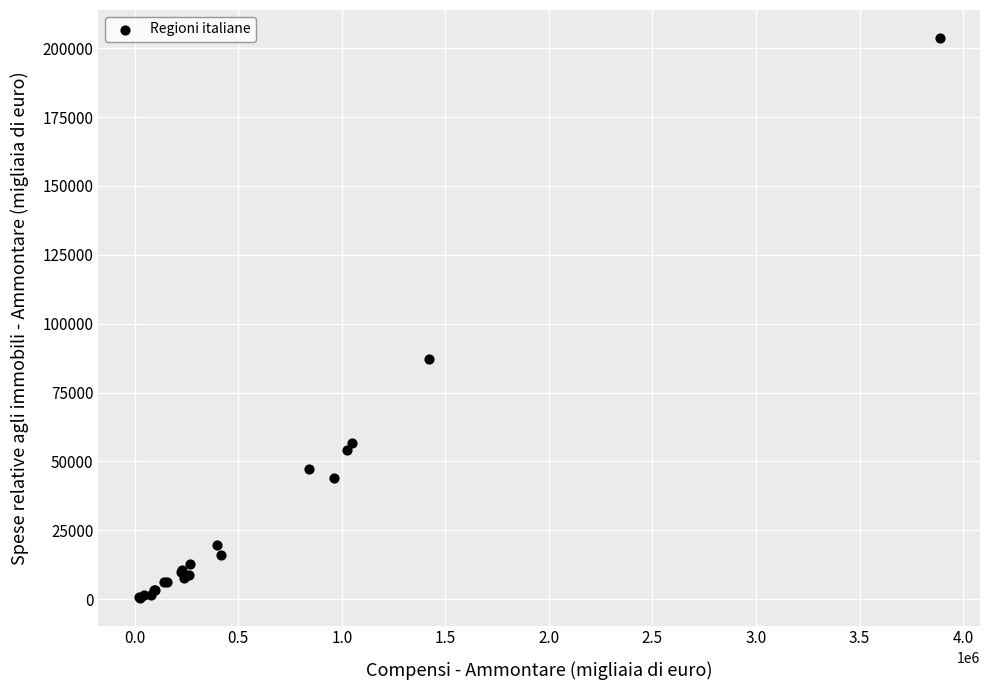

What Y value in the scatter plot is closest to 102142?

87120